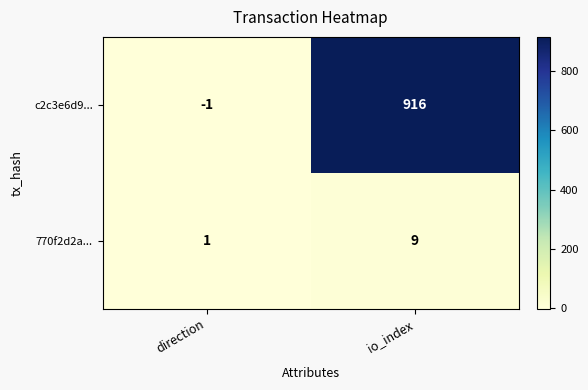

Which series changed the most between direction and io_index?

c2c3e6d9...